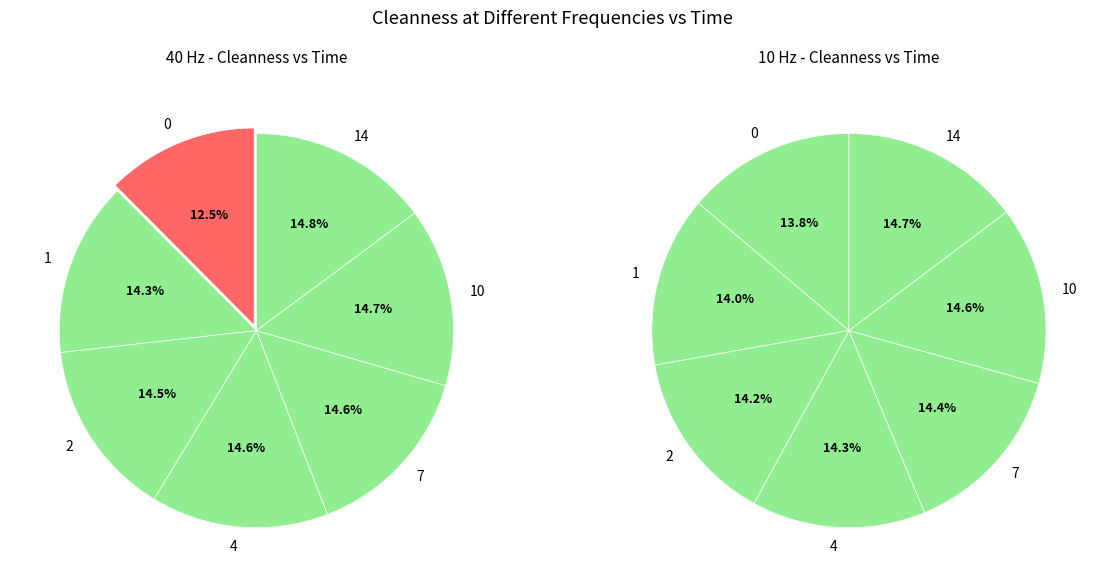

The 7 slice represents 22% of the pie. True or false?

False